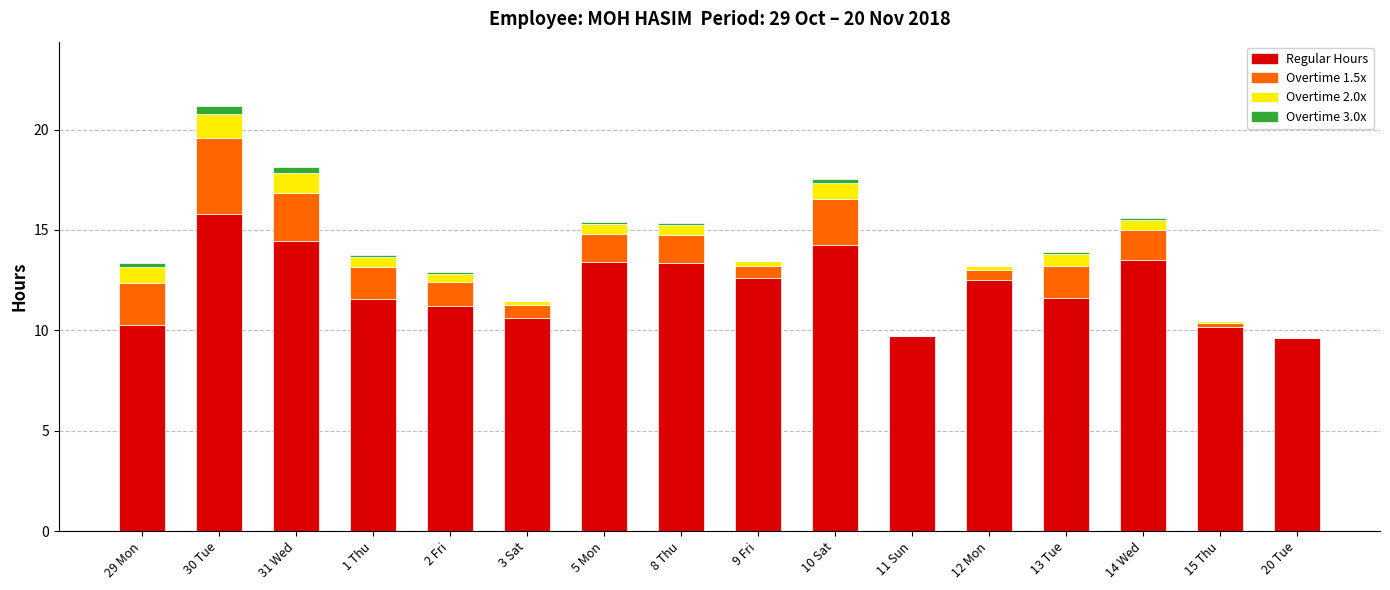

At which category is the sum across all series the highest?

30 Tue